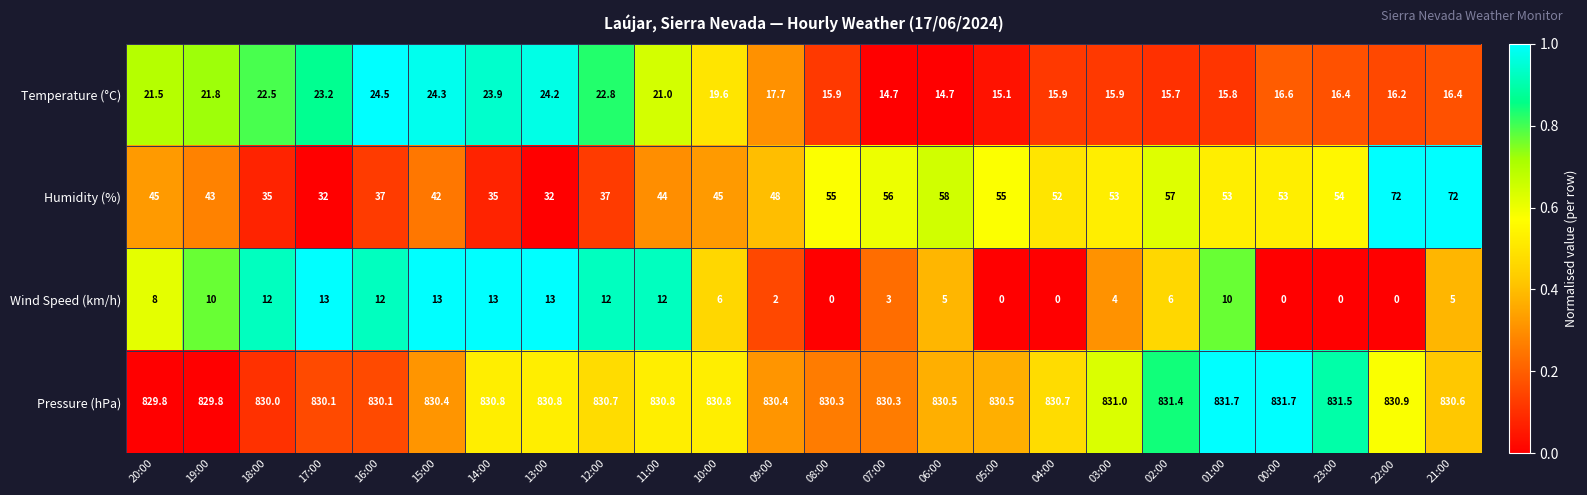

Which series has the widest spread of values?

Humidity (%)